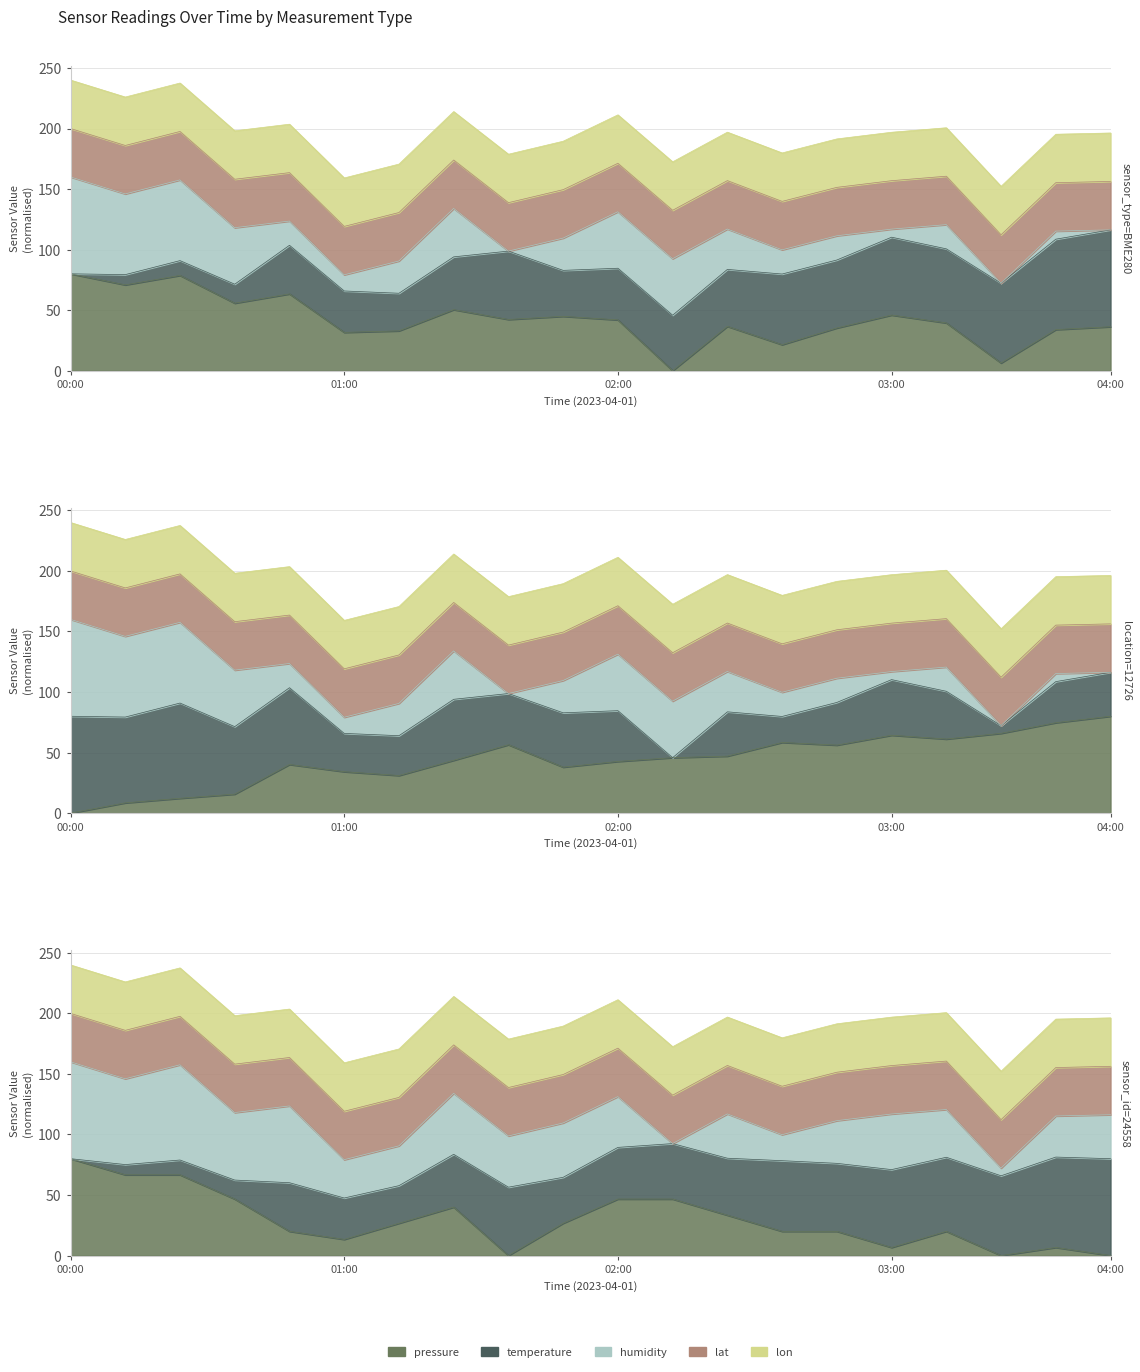

What is the sum of all humidity values?

875.9